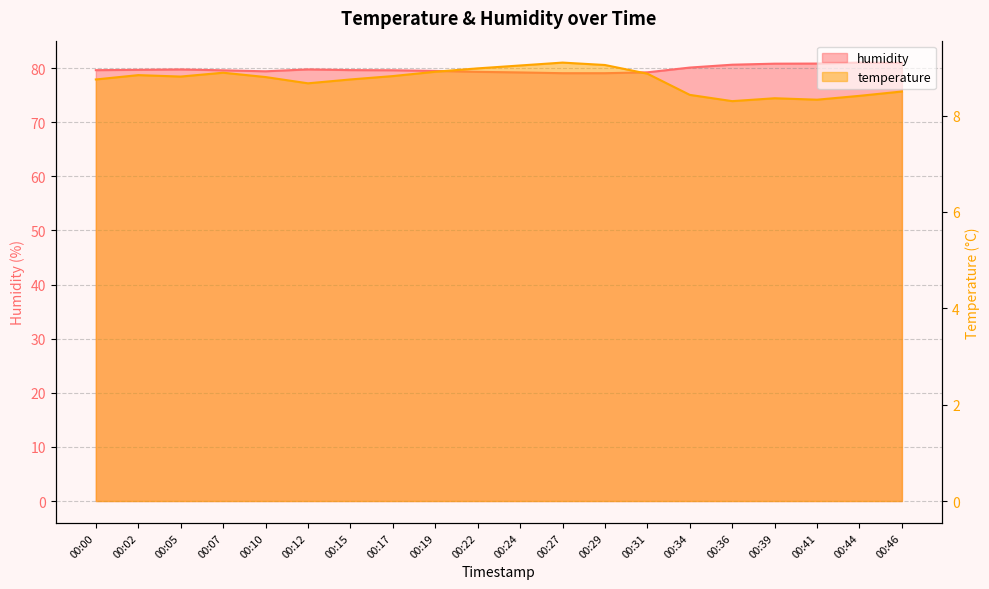

What is the maximum value shown in the chart?

81.0